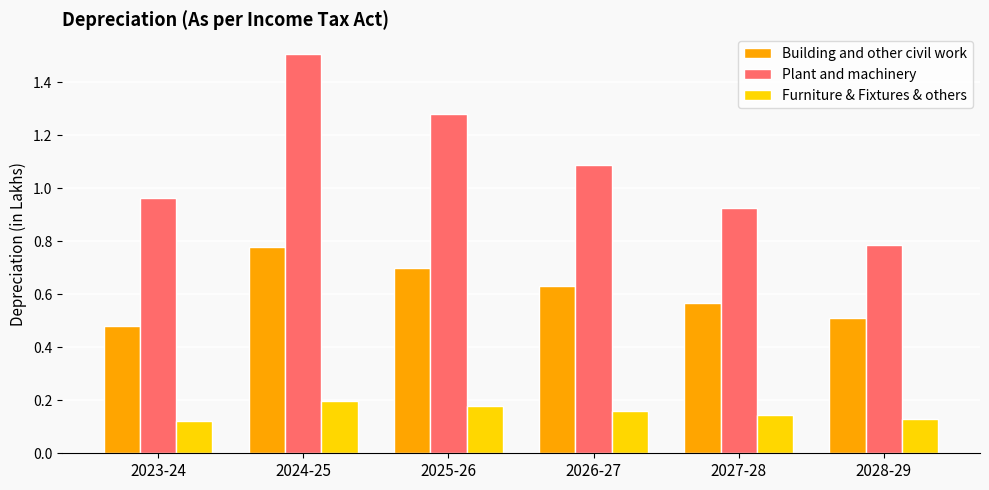

What is the maximum value shown in the chart?

1.5